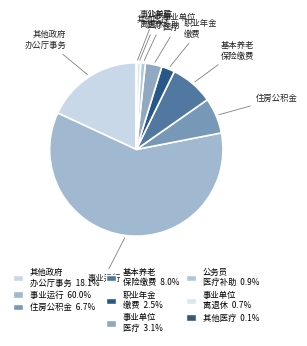

Which category has the biggest portion of the pie?

事业运行